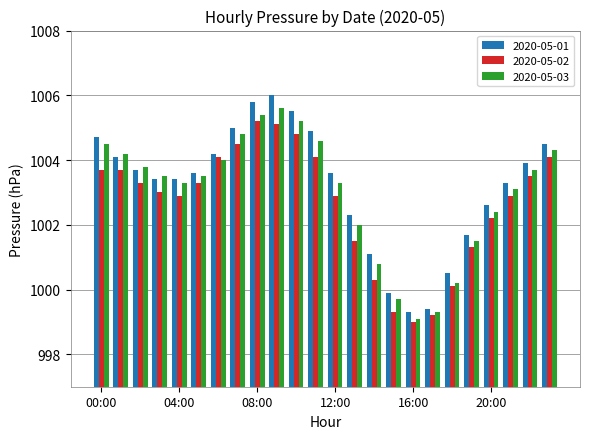

What is the lowest value of the 2020-05-02 series?

999.0